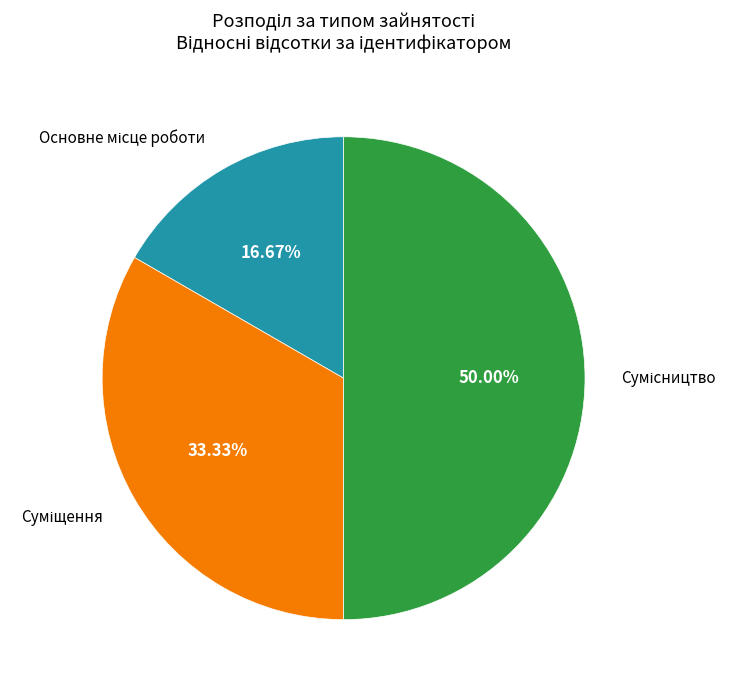

Count the number of slices in the pie.

3